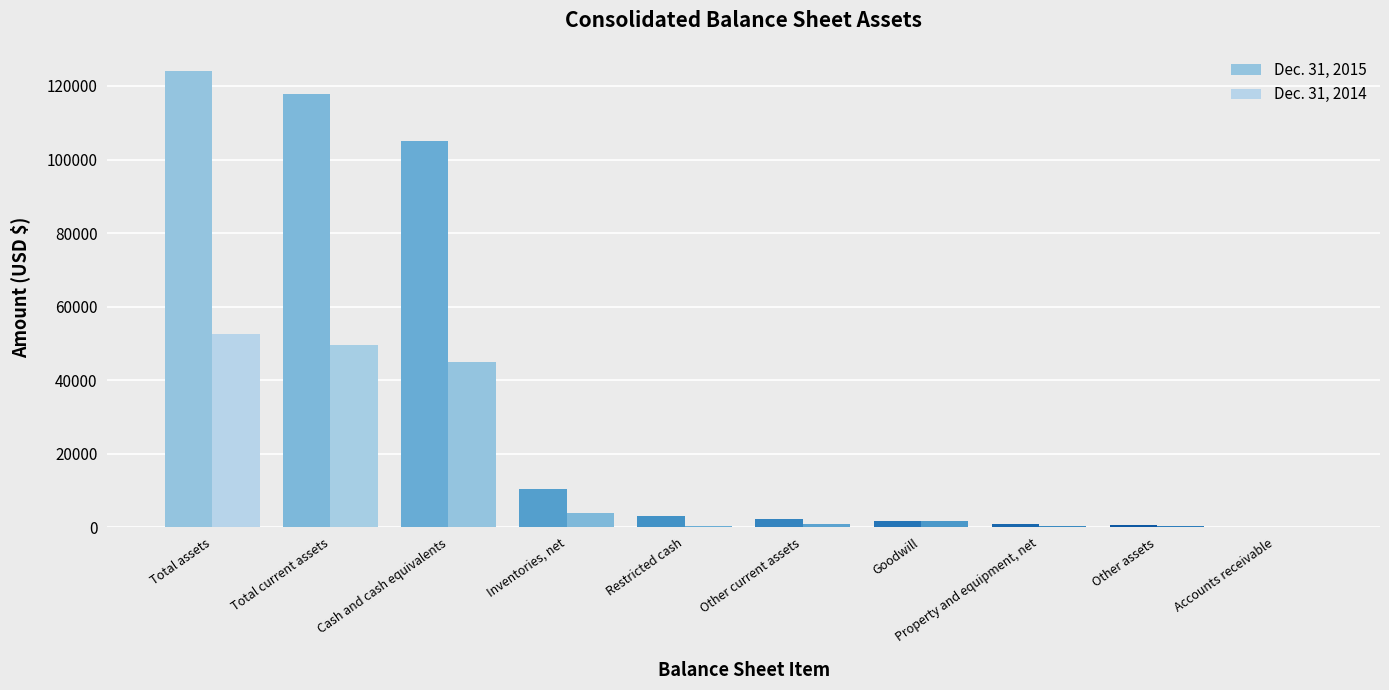

How many distinct data groups are displayed?

2